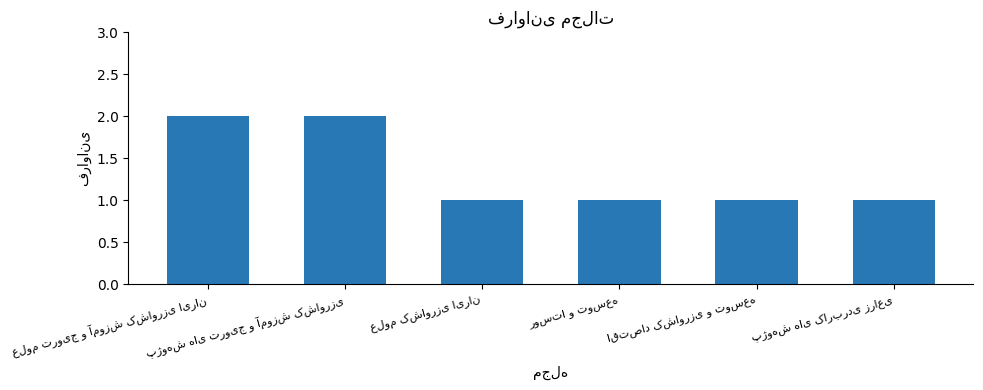

What is the value of the 5th bar from the left?

1